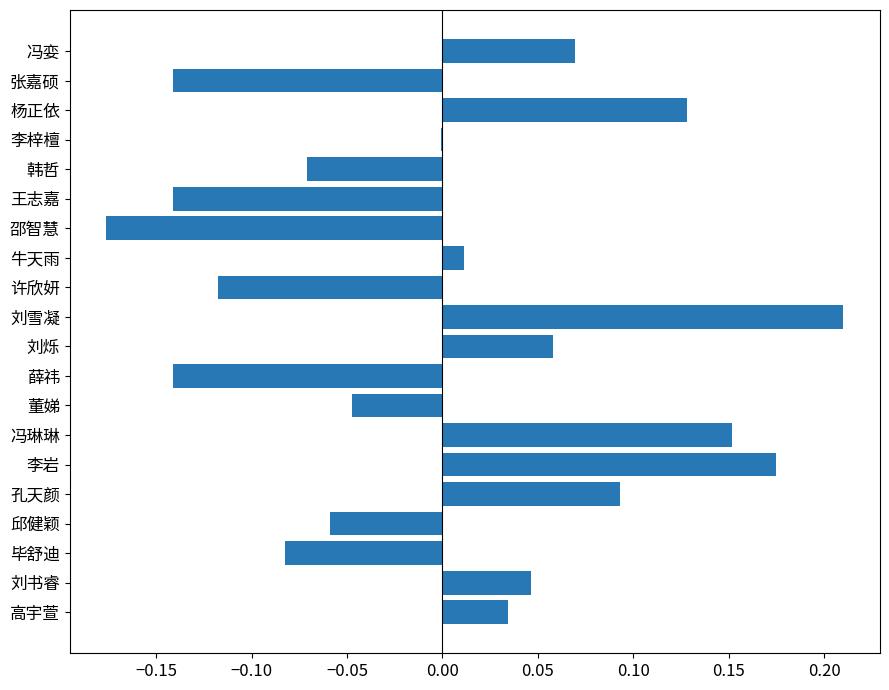

Which category has the highest value across all series?

刘雪凝